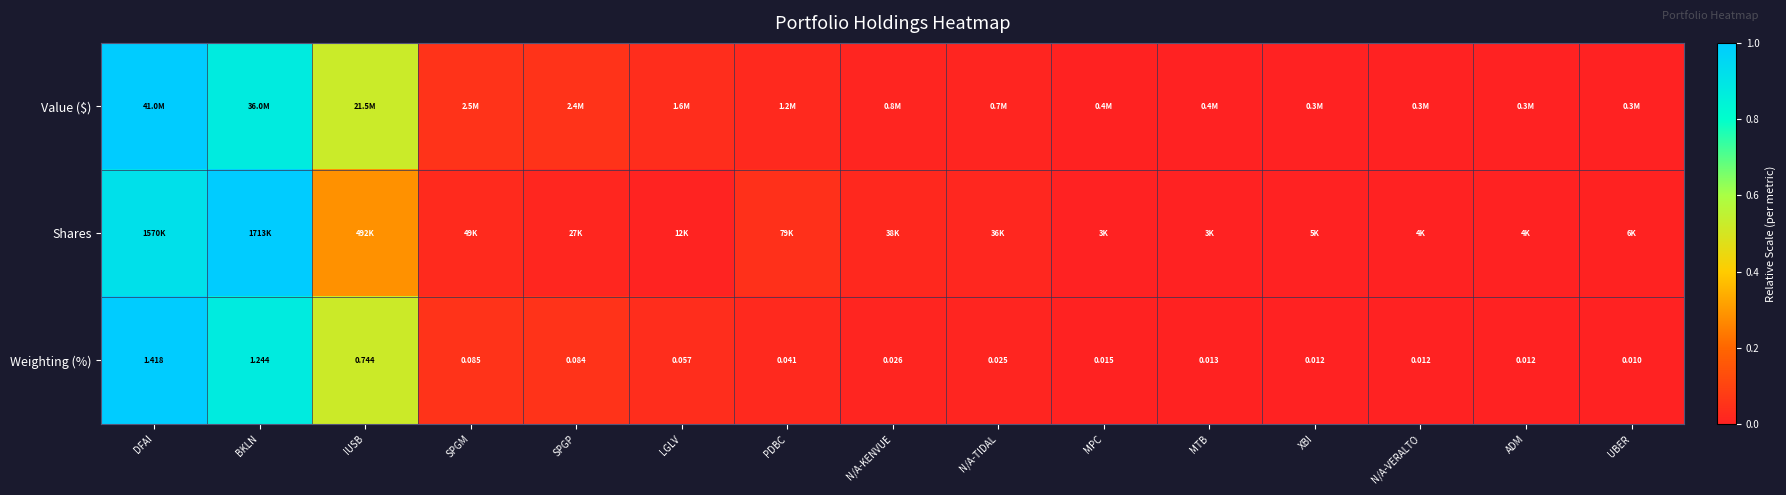

Which category has the lowest value in the Weighting (%) series?

UBER